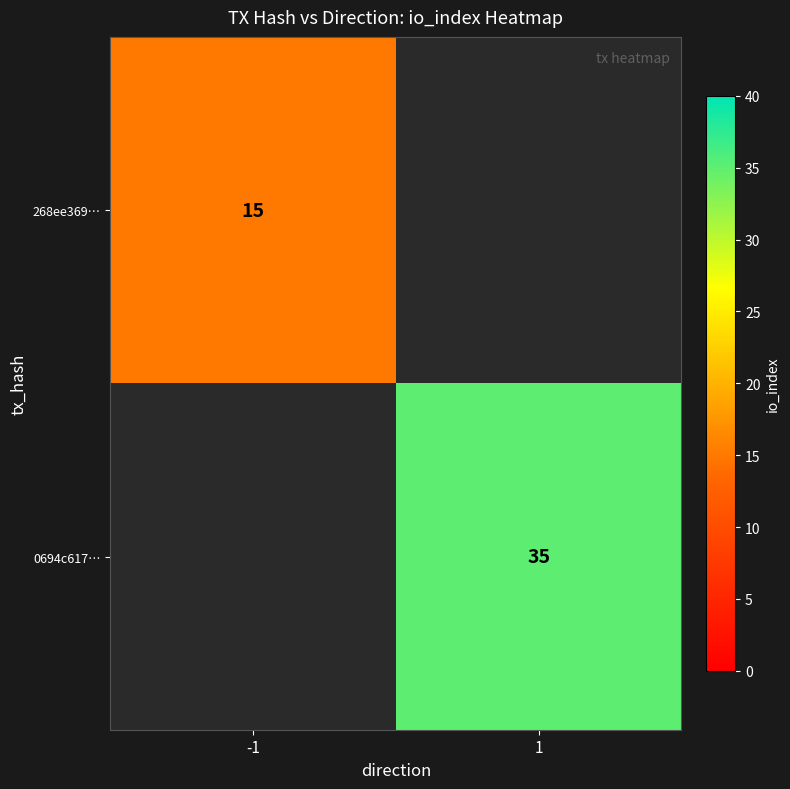

At how many categories does at least one series exceed 28?

1